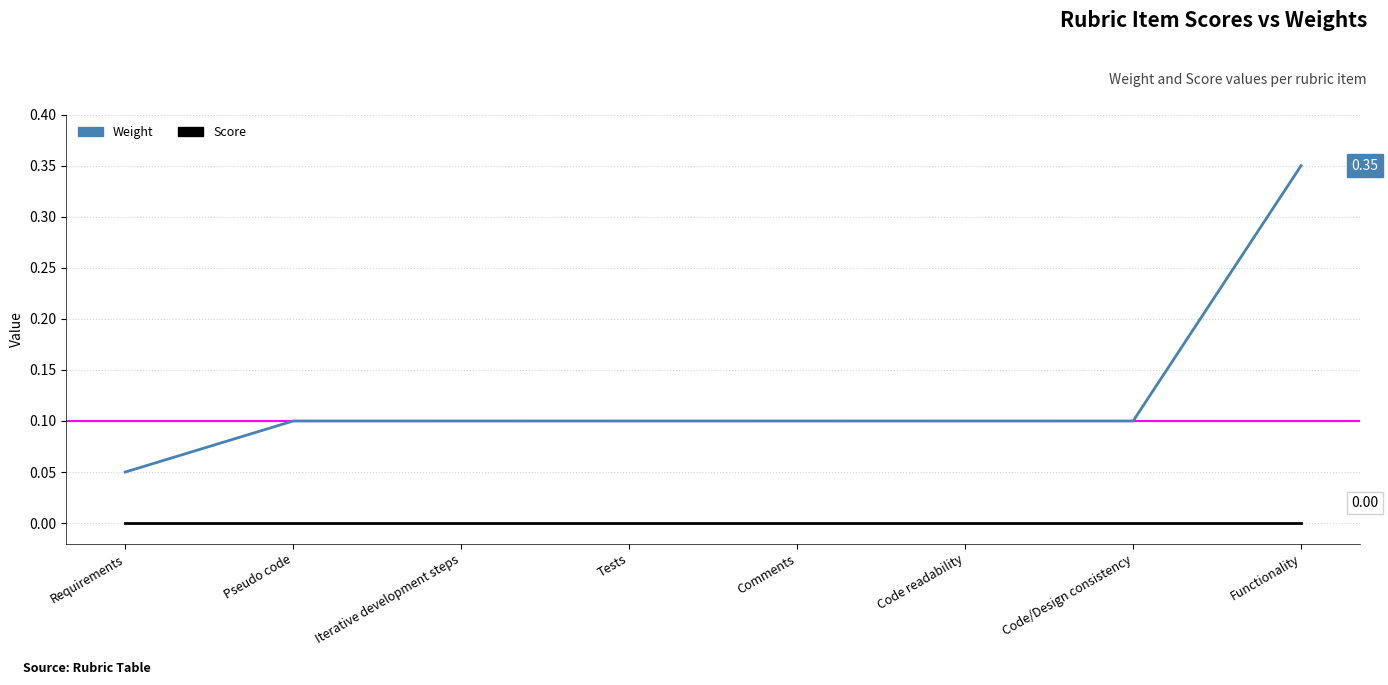

How many lines are shown in the chart?

2